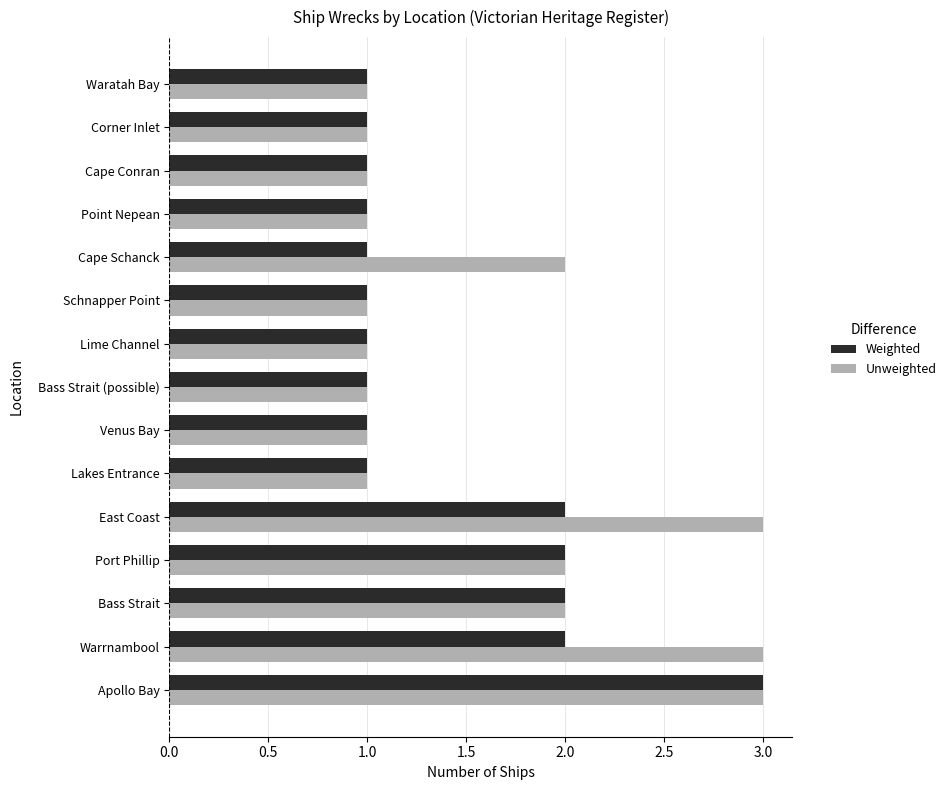

What is the minimum value shown in the chart?

1